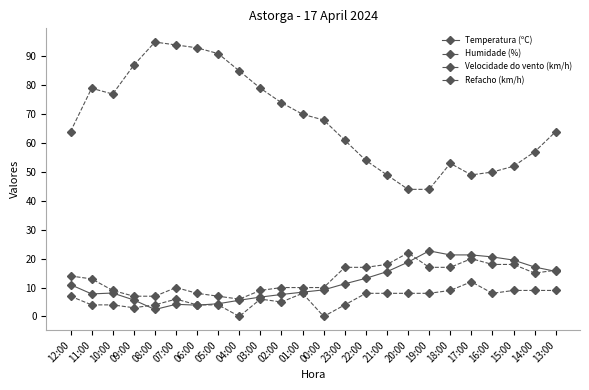

True or false: Humidade (%) has a value of 70.0 at 01:00.

True